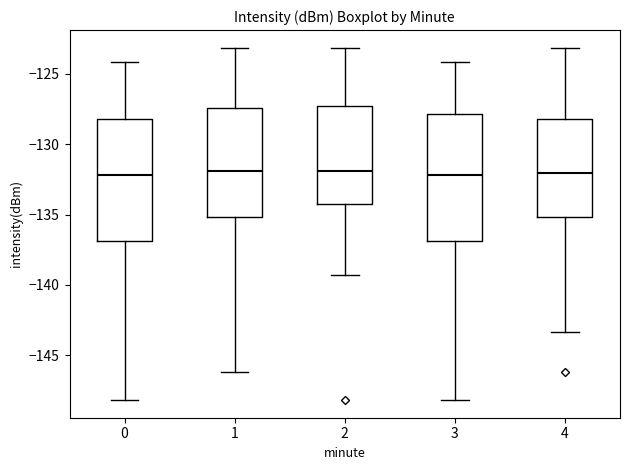

Where is the upper edge of the box at x = 2 on the y-axis? The values are not printed on the chart, so give them approximately, as read against the axis.

-127.5